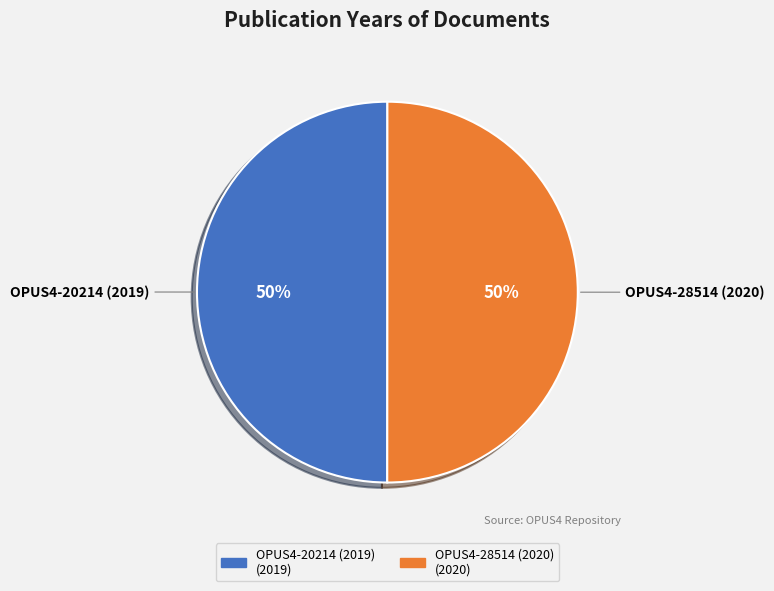

Approximately how many times larger is the value at OPUS4-28514 (2020) compared to OPUS4-20214 (2019)?

1.0